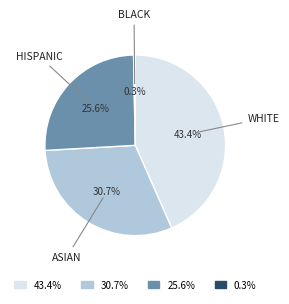

How many slices are in this pie chart?

4